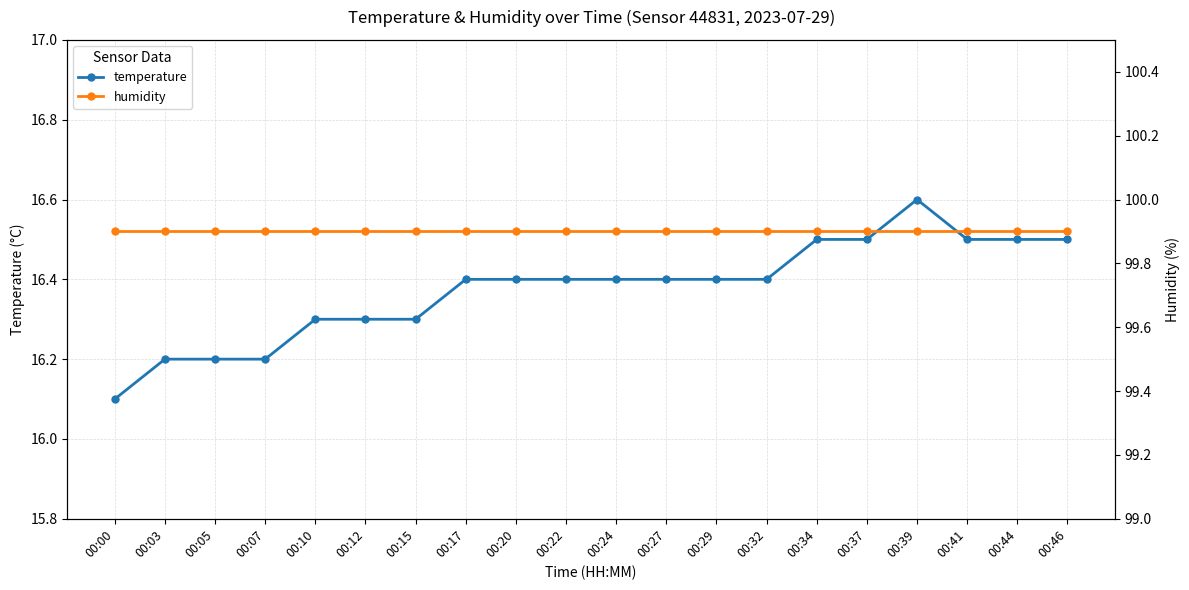

What is the difference between the second highest and minimum values in the temperature series?

0.4